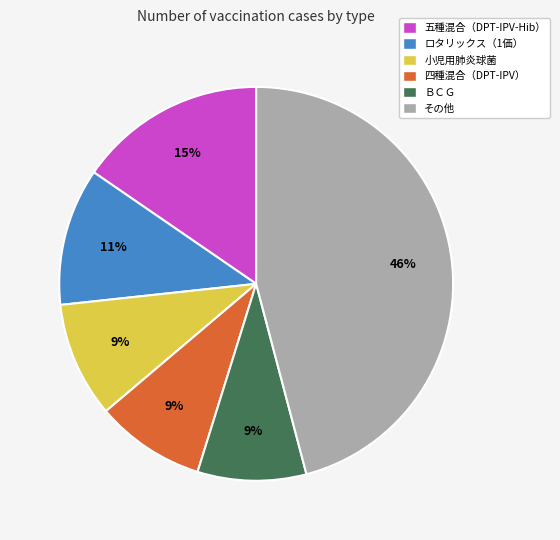

Which has a higher value, 五種混合（DPT-IPV-Hib） or ＢＣＧ?

五種混合（DPT-IPV-Hib）